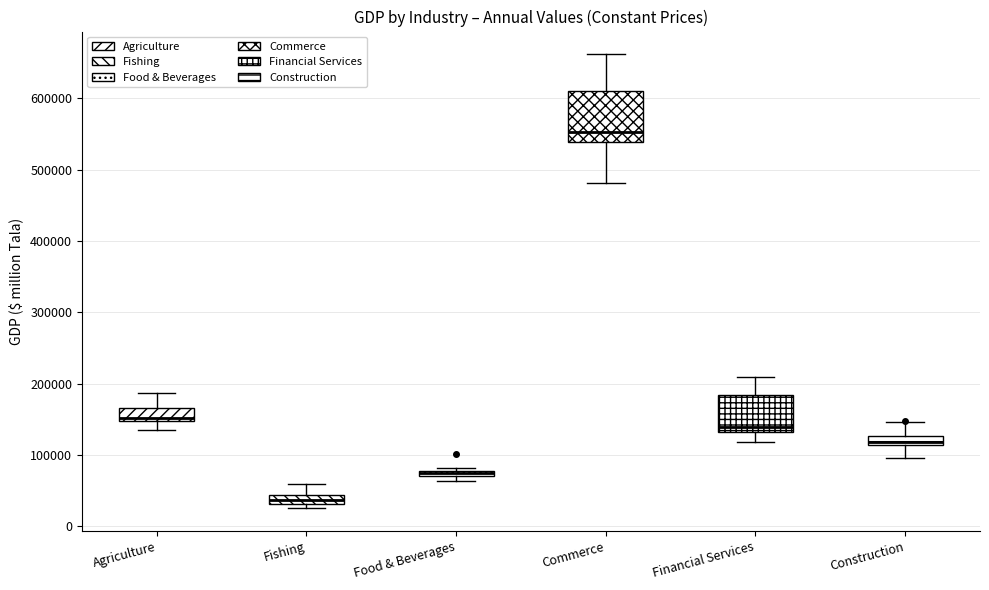

Where does the upper whisker of the box for Fishing end on the y-axis? The values are not printed on the chart, so give them approximately, as read against the axis.

60000